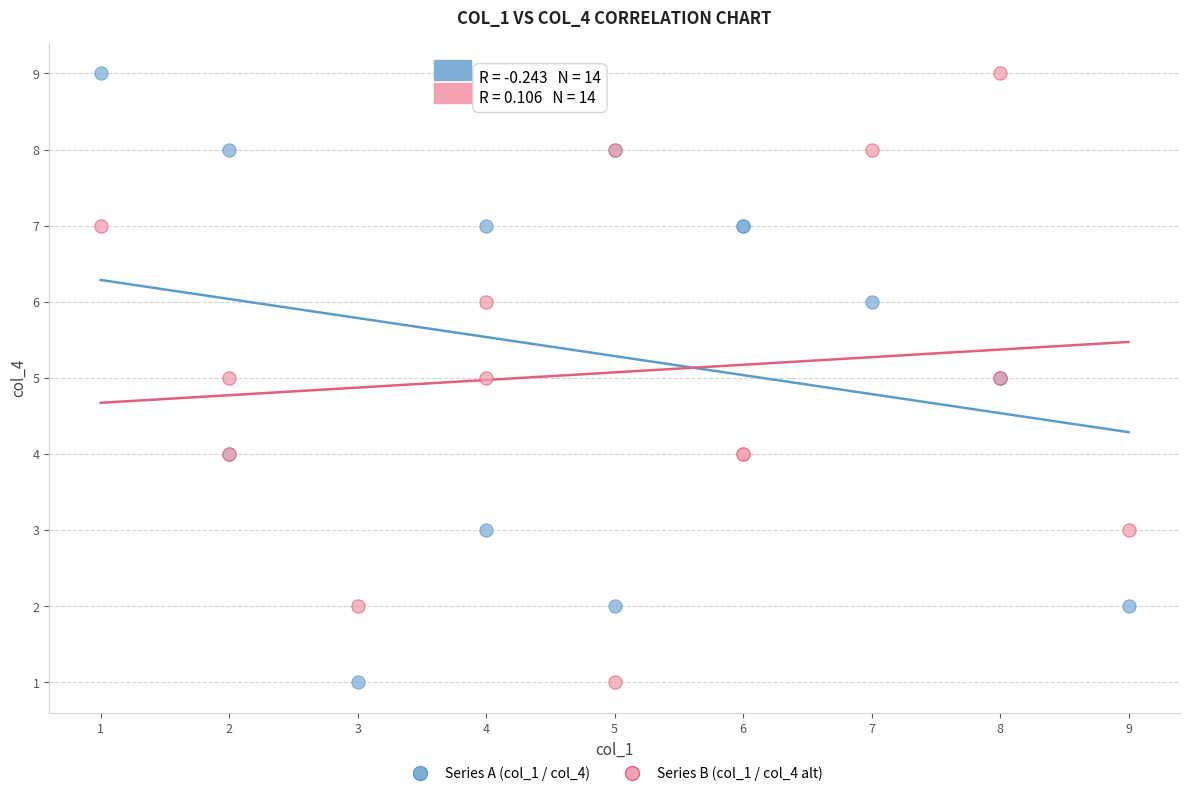

What is the X range (max minus min) for the scatter plot?

8